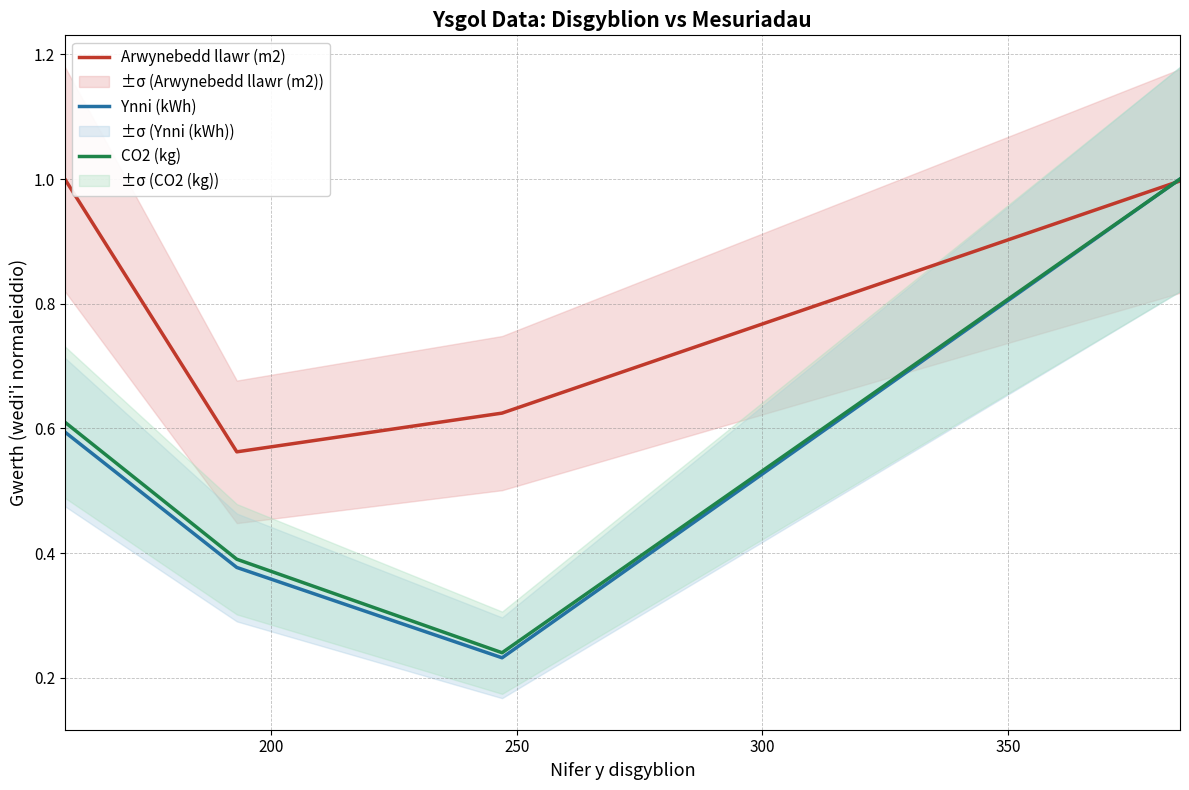

True or false: Ynni (kWh) and Arwynebedd llawr (m2) intersect in this chart.

True